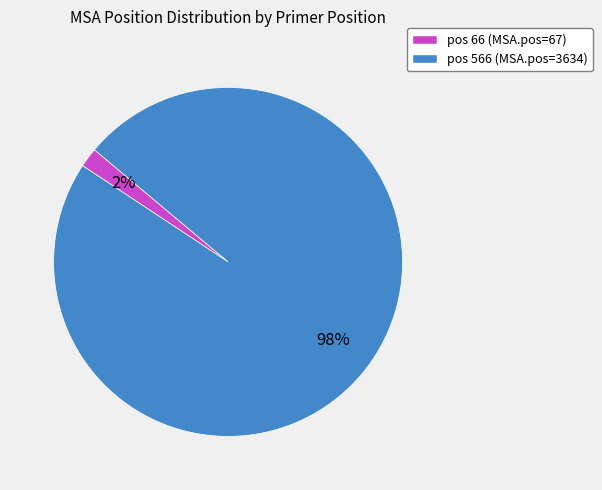

True or false: pos 66 (MSA.pos=67) accounts for 2% of the total.

True